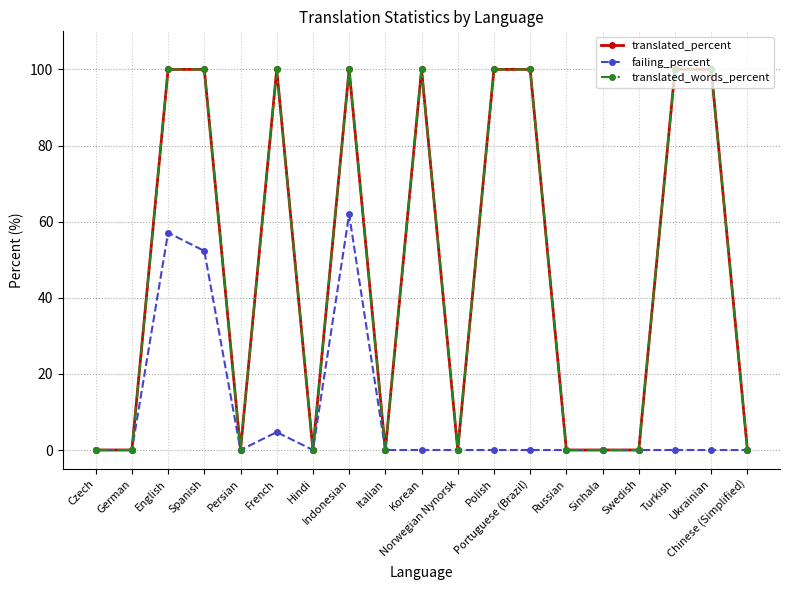

Which category has the lowest value in the failing_percent series?

Czech